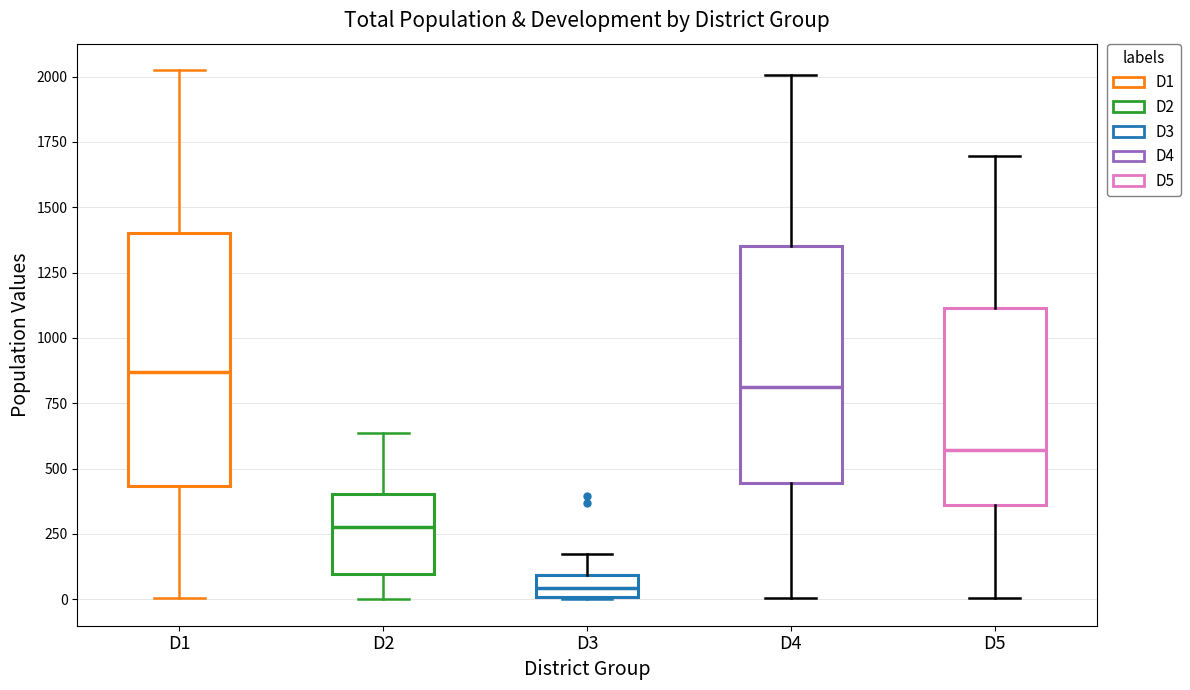

Which box has the highest median line?

D1